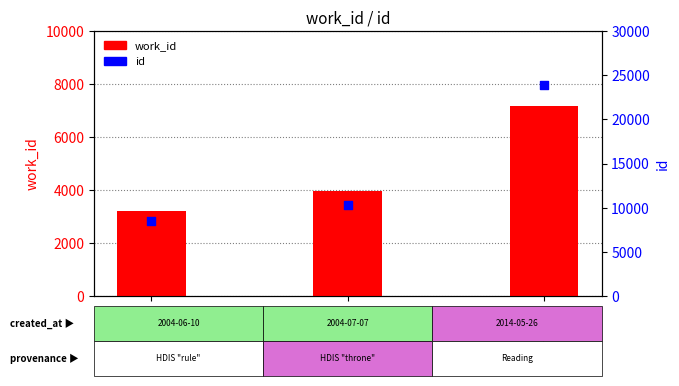

Which series has the widest spread of Y values?

id